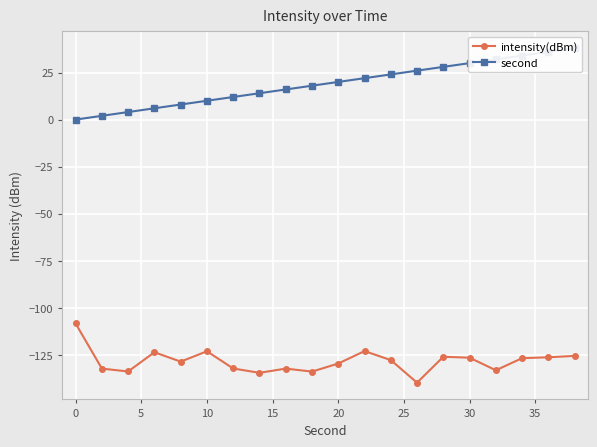

What is the maximum value shown in the chart?

38.0